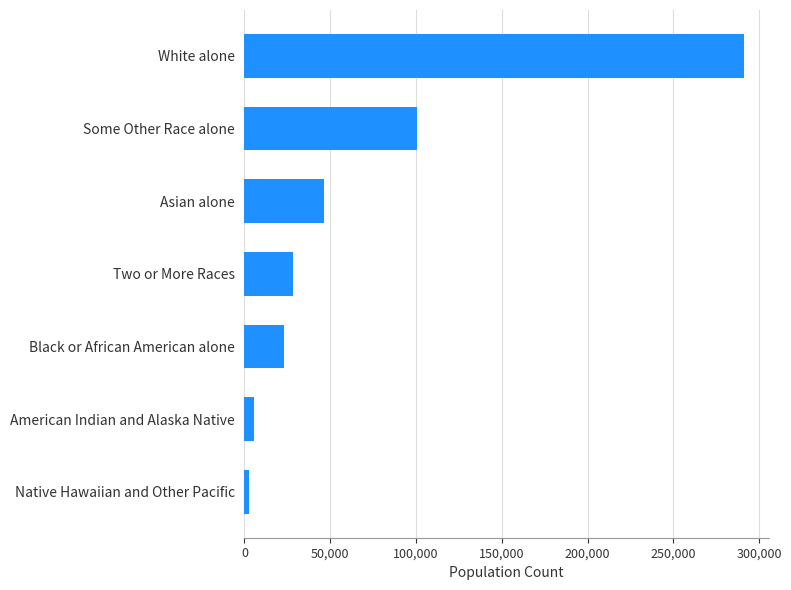

Reading bottom to top, what are all the values shown in this chart?

2760	5541	22886	28199	46624	100802	291231